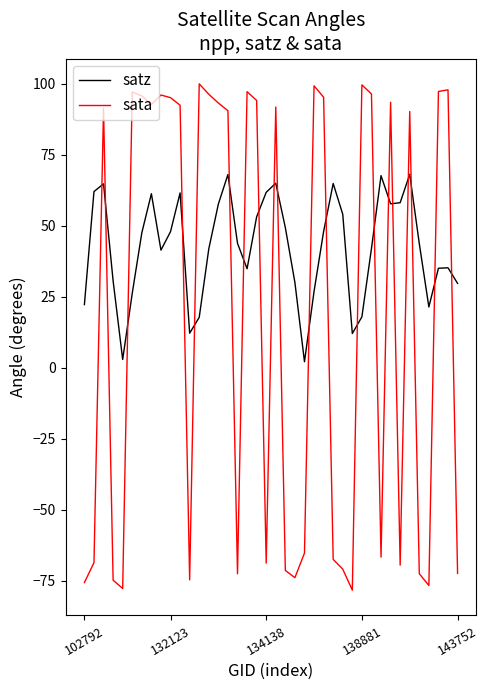

Which series has the largest range (max minus min)?

sata